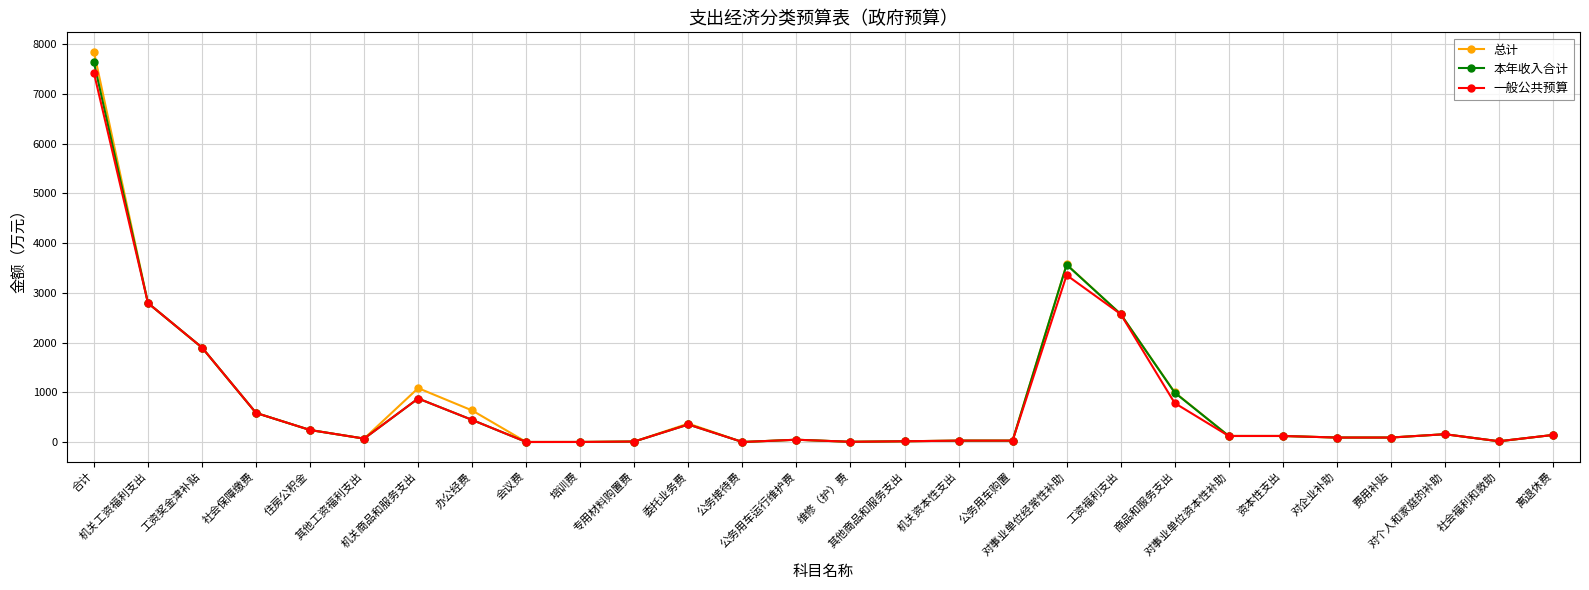

At which category does 一般公共预算 reach its first local peak?

机关商品和服务支出